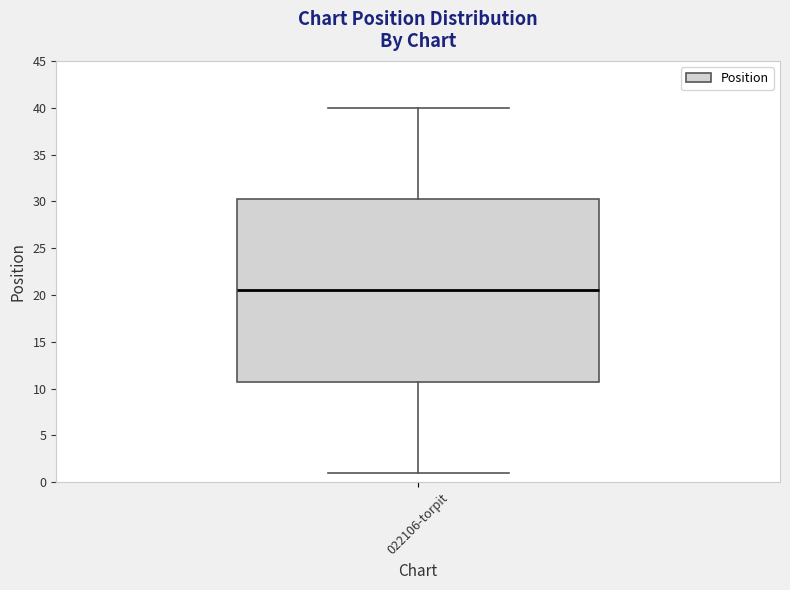

Read this box plot against the y-axis: the position of the median line, the range covered by the box, and the ends of both whiskers. The values are not printed on the chart, so give them approximately, as read against the axis.

median 20.5, box 11.0 to 30.5, whiskers 1.0 to 40.0